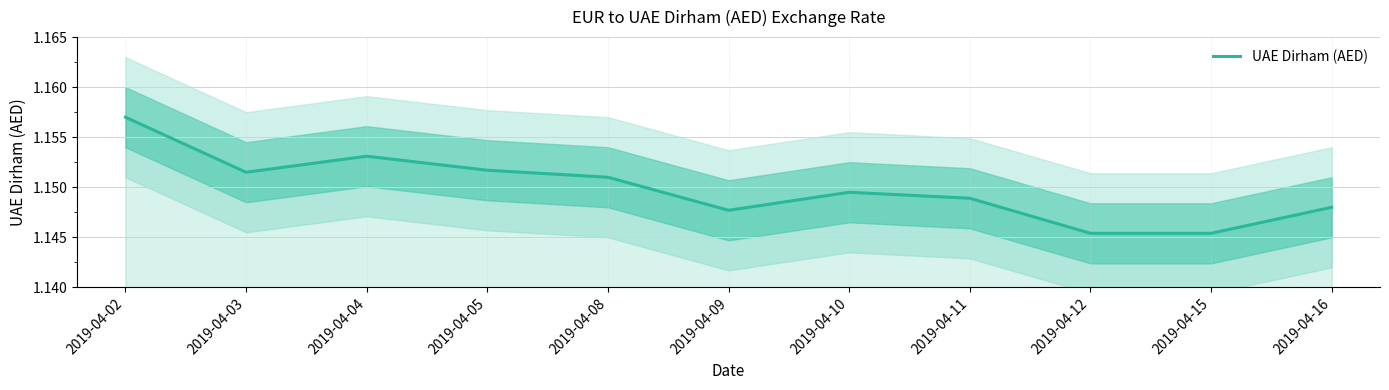

Between 2019-04-09 and 2019-04-03, which is larger?

2019-04-03